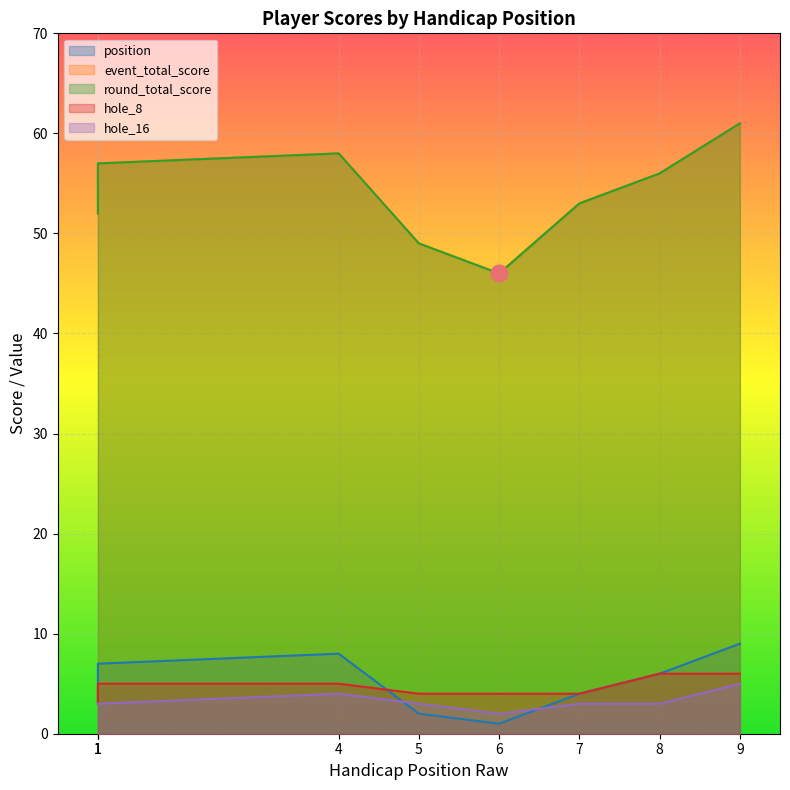

What is the highest value of the position series?

9